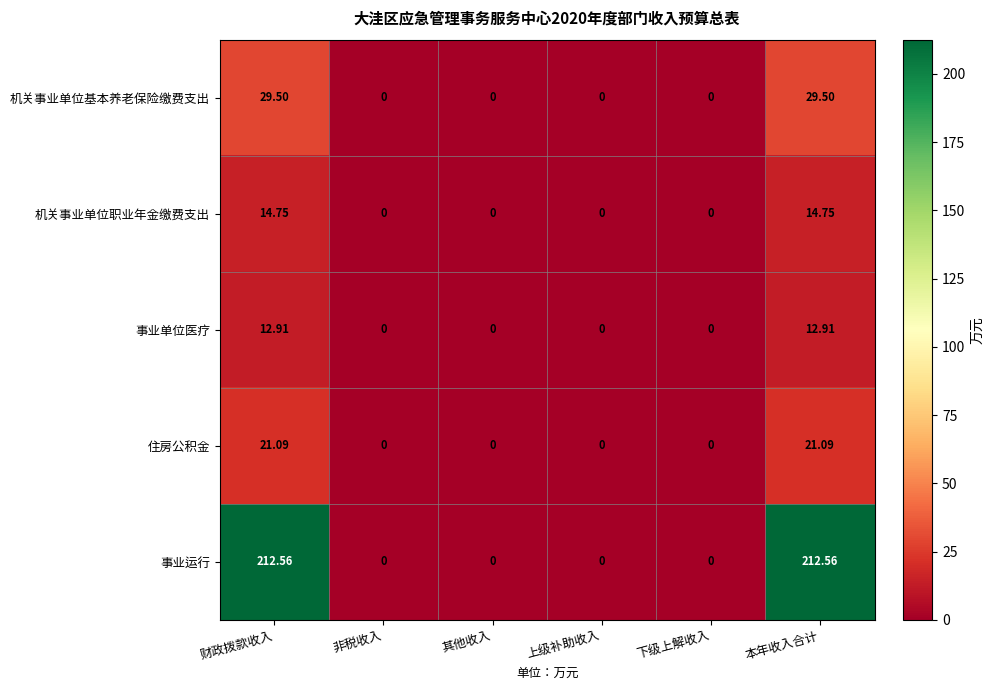

Which series has the widest spread of values?

事业运行